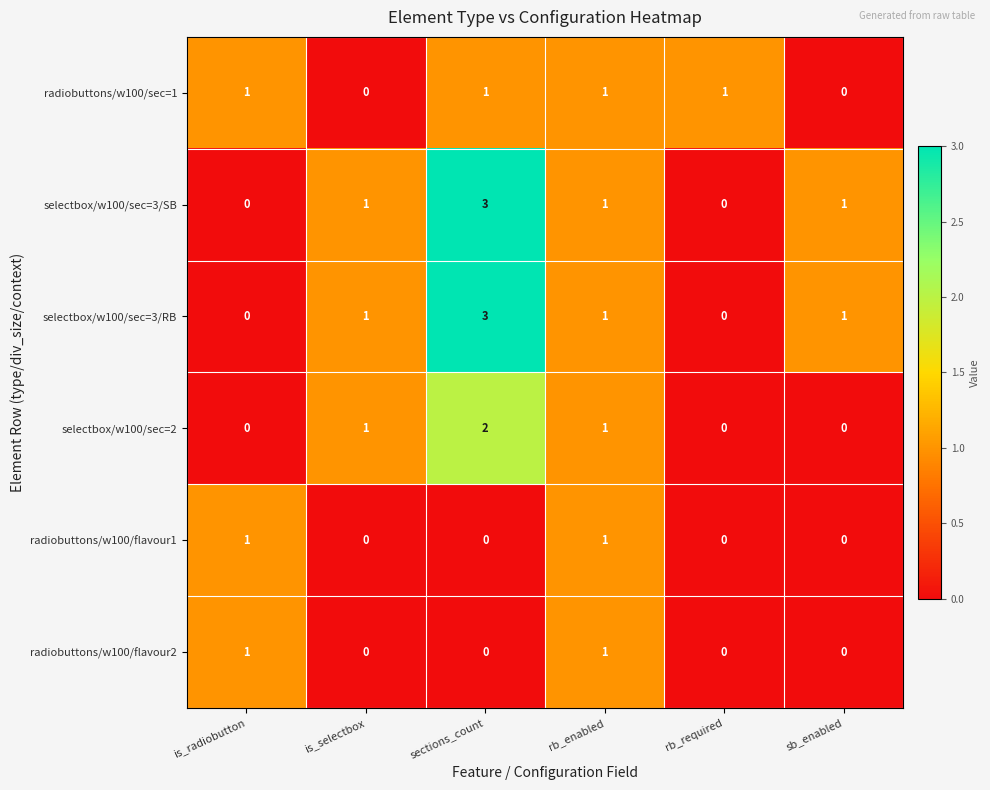

The radiobuttons/w100/sec=1 series shows 1 at is_radiobutton. True or false?

True